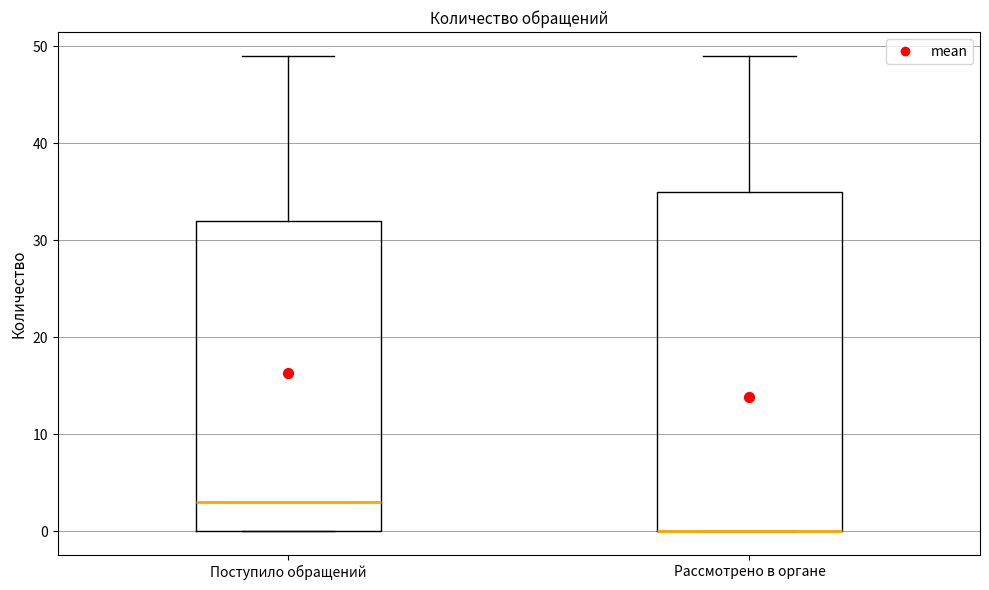

Where does the upper whisker of the box for Рассмотрено в органе end on the y-axis? The values are not printed on the chart, so give them approximately, as read against the axis.

49